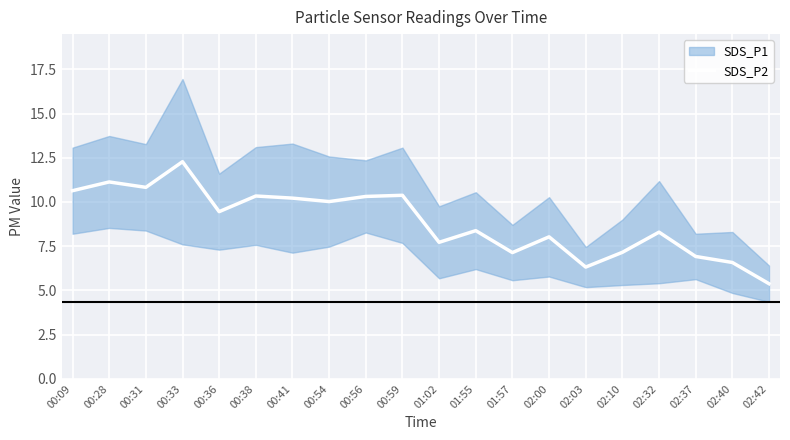

Reading right to left, list all the values displayed in this chart.

02:42=5.4	02:40=6.6	02:37=6.9	02:32=8.3	02:10=7.2	02:03=6.3	02:00=8.0	01:57=7.1	01:55=8.4	01:02=7.7	00:59=10.4	00:56=10.3	00:54=10.0	00:41=10.2	00:38=10.3	00:36=9.4	00:33=12.3	00:31=10.8	00:28=11.1	00:09=10.6